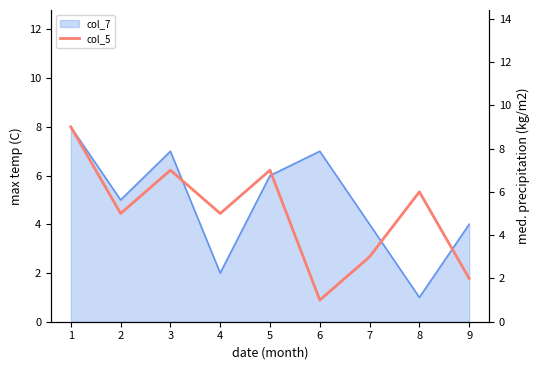

How many interior local peaks (higher than both neighbors) does the data have?

3